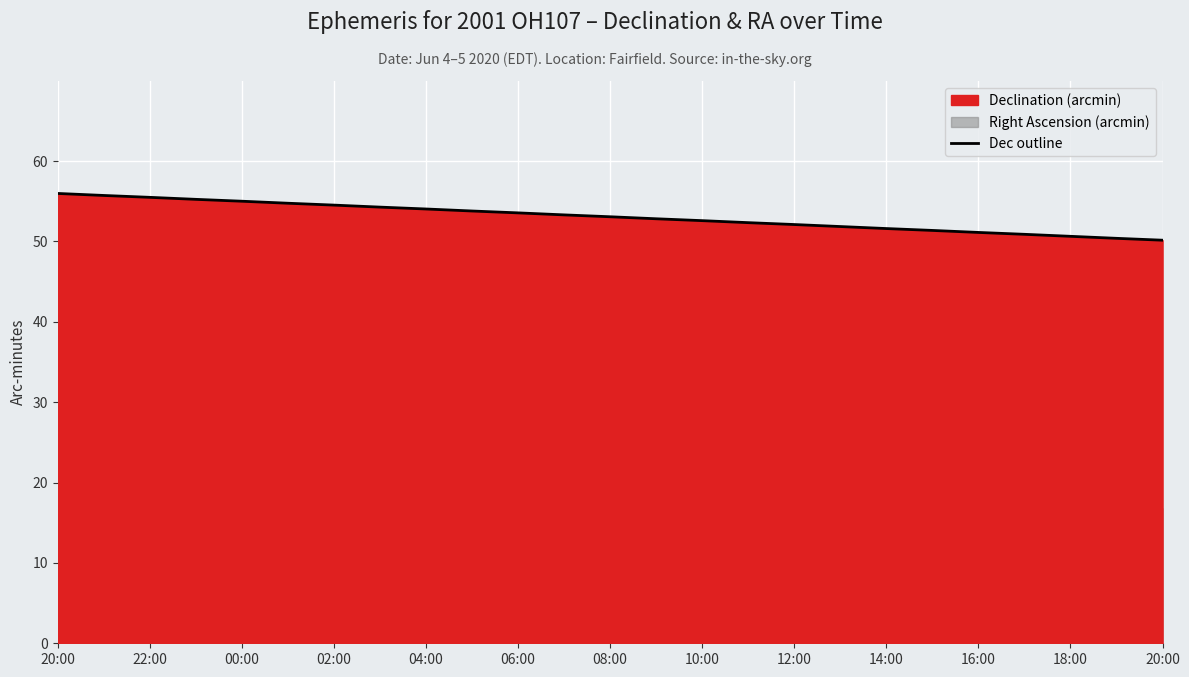

True or false: the data shows 50.1 at 20:00.

True